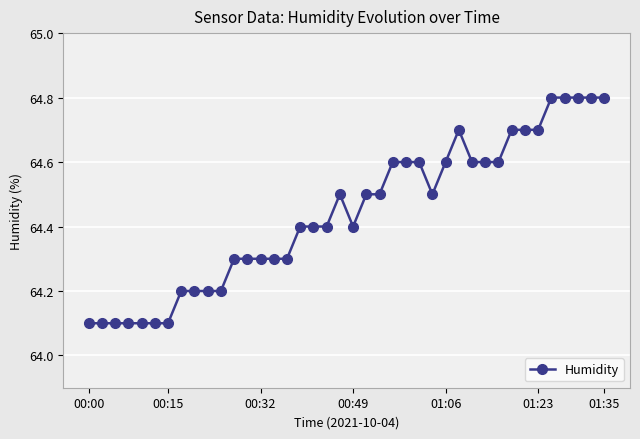

Count the values in the range 64 to 65.

40